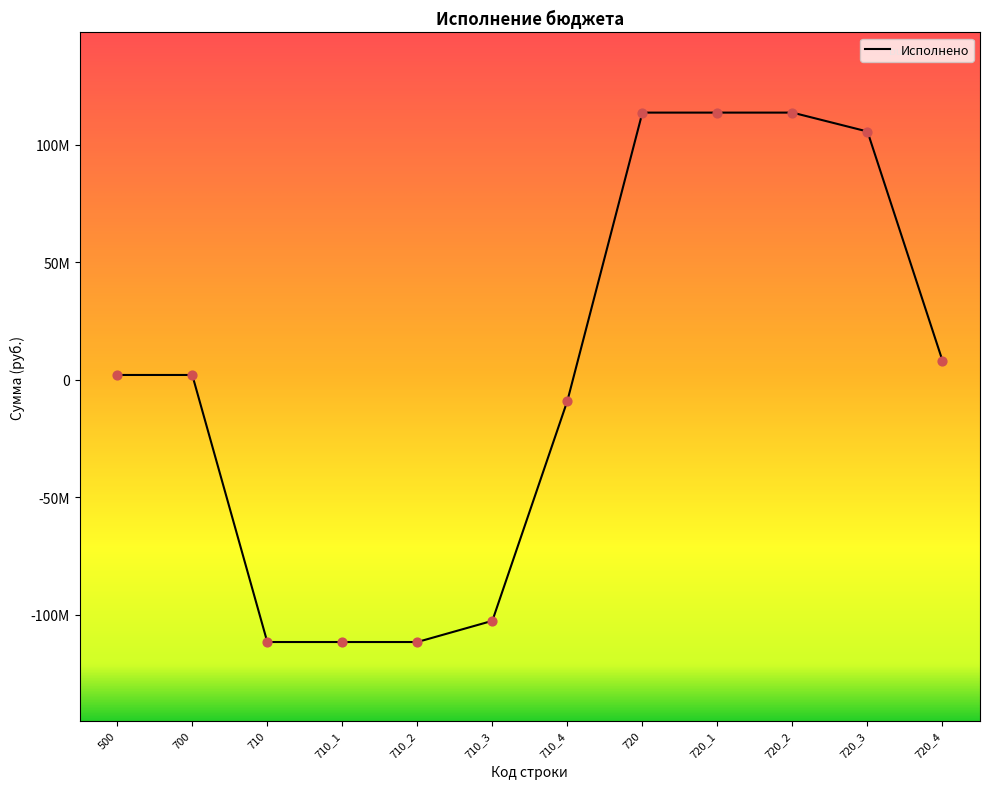

What is the change in value from 710_2 to 720?

+225412924.1